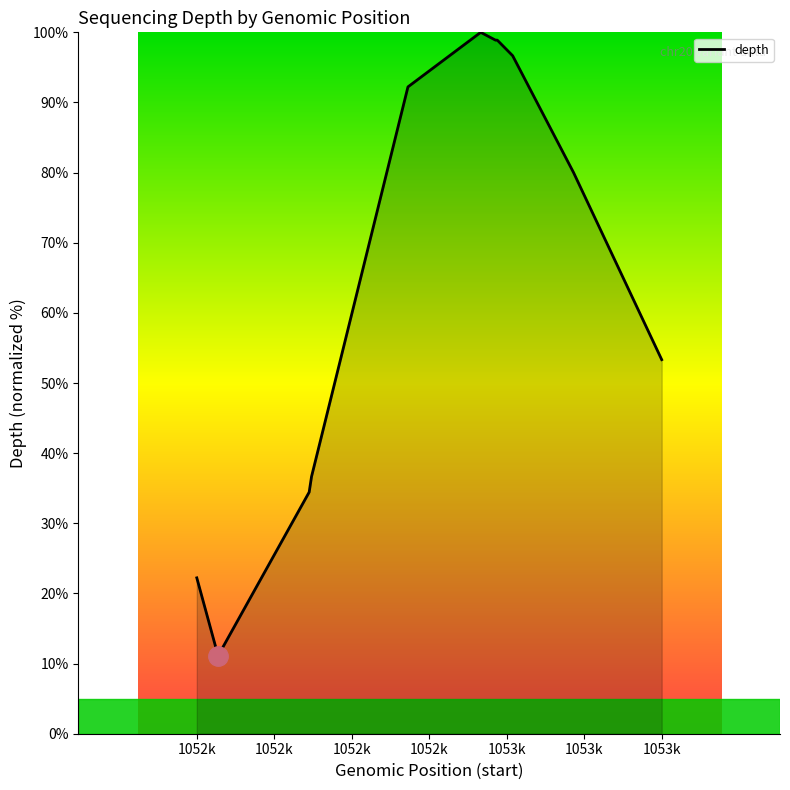

Where is the data nearest to the value 55?

1053k